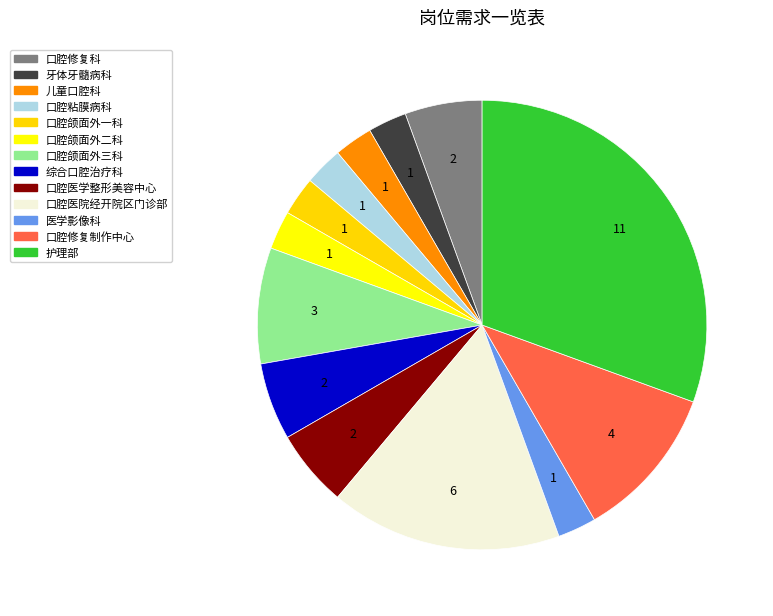

Count the number of slices in the pie.

13